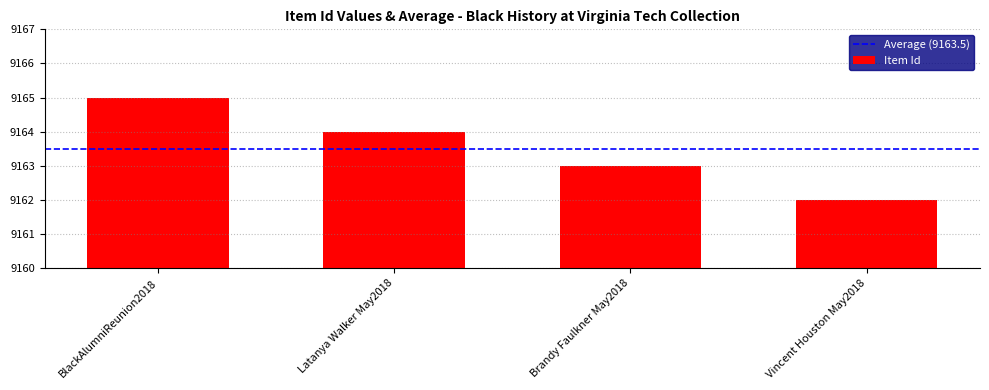

Which has a higher value, Latanya Walker May2018 or Brandy Faulkner May2018?

Latanya Walker May2018